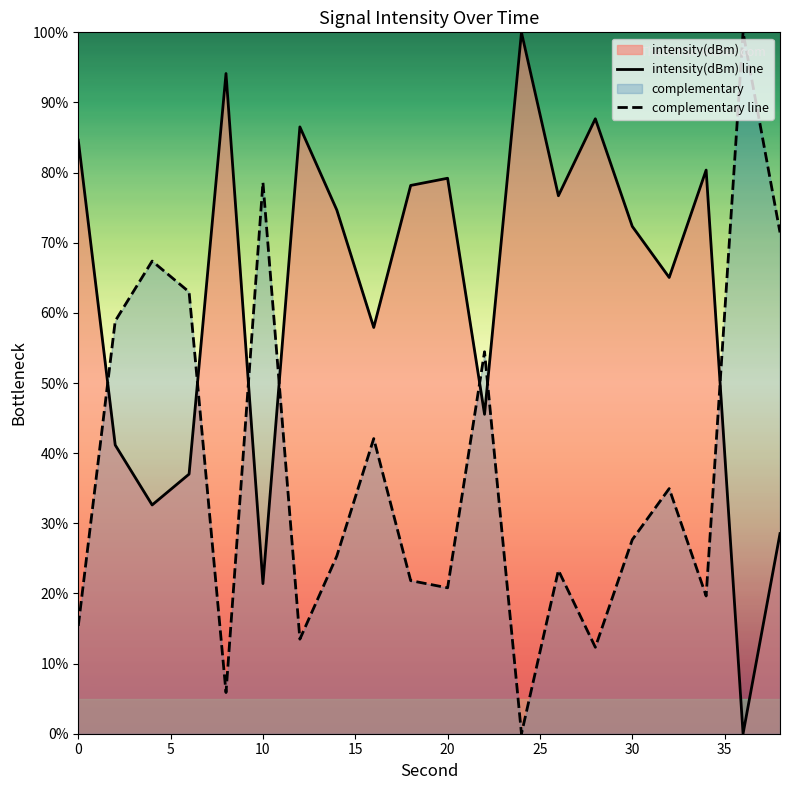

What is the difference between the maximum and minimum values in the intensity(dBm) line series?

100.0